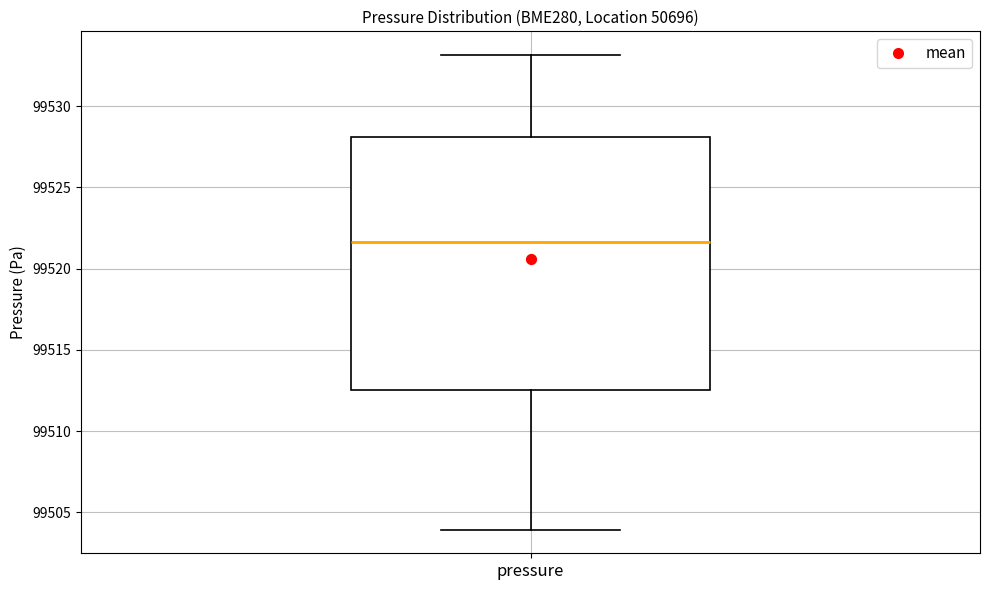

Where does the lower whisker of the box for pressure end on the y-axis? The values are not printed on the chart, so give them approximately, as read against the axis.

99504.0